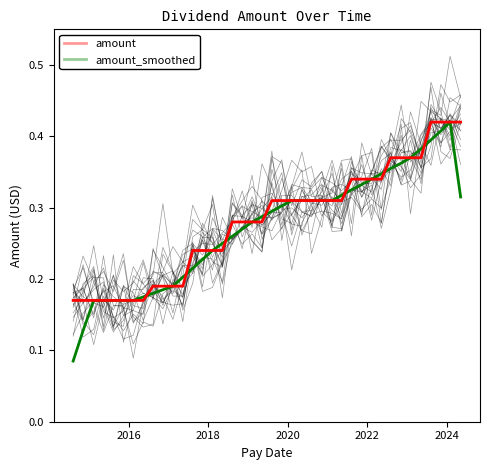

How many lines are shown in the chart?

2